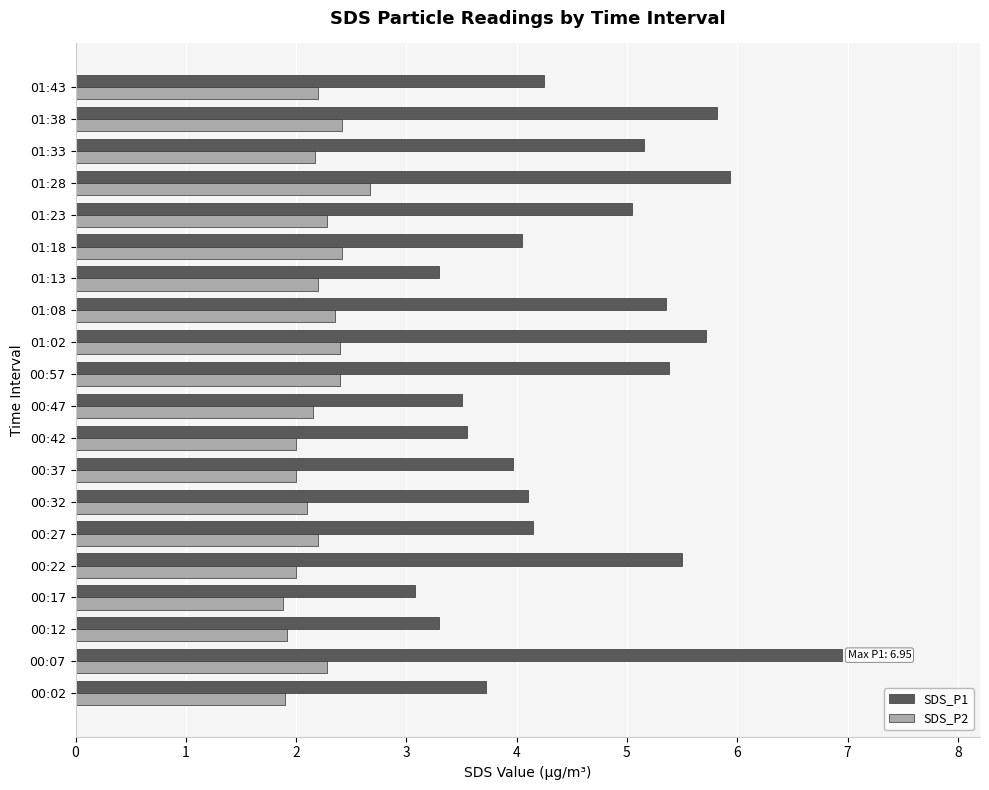

The SDS_P2 series shows 2.4 at 01:38. True or false?

True